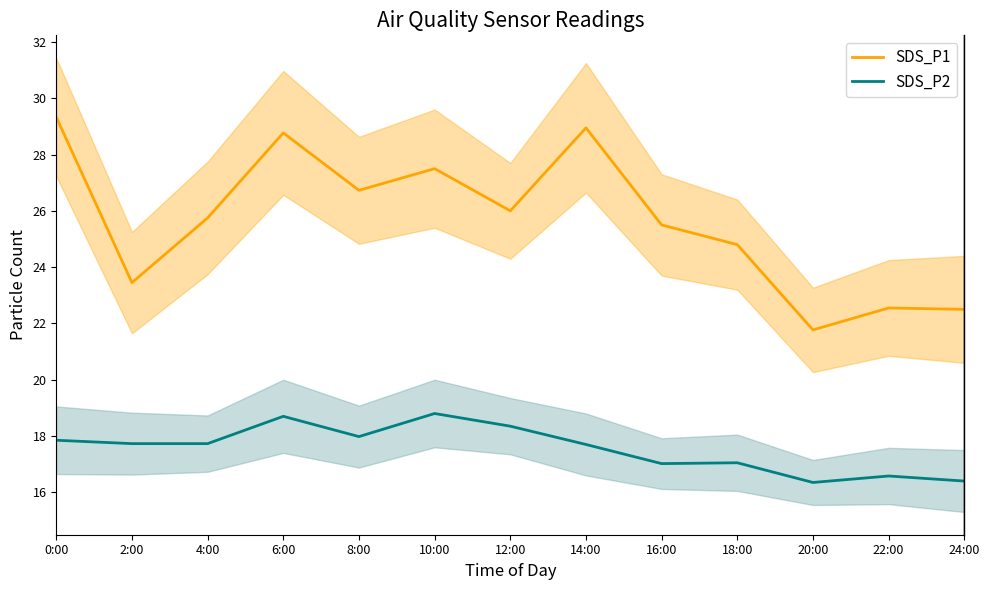

What is the spread (max minus min) of values at 24:00?

6.1